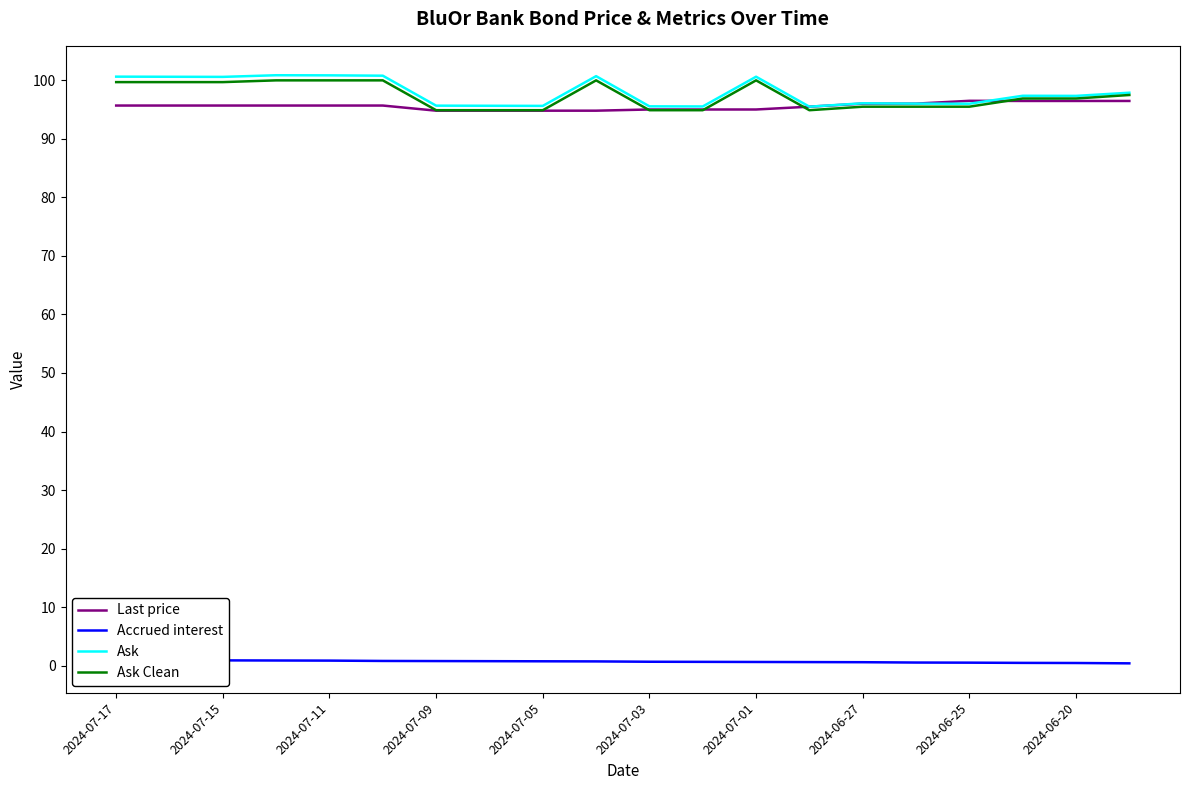

Which series has the largest total across all categories?

Ask